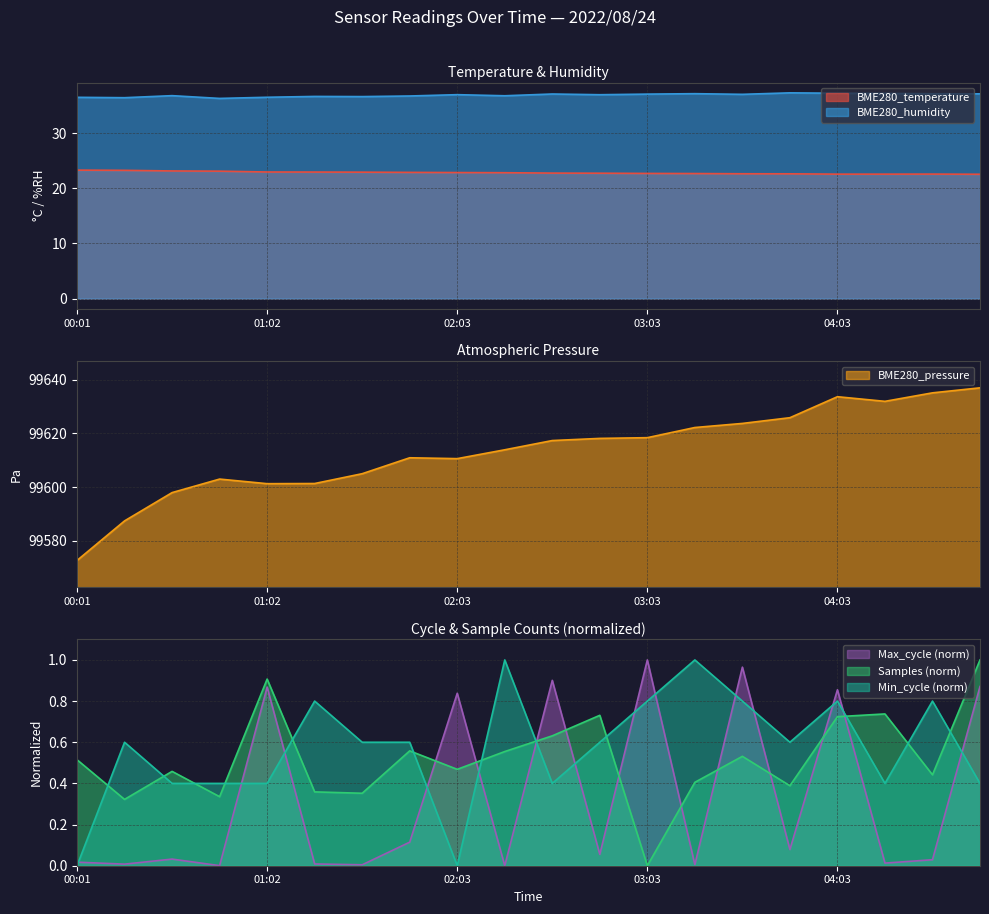

What is the greatest value displayed?

99636.9